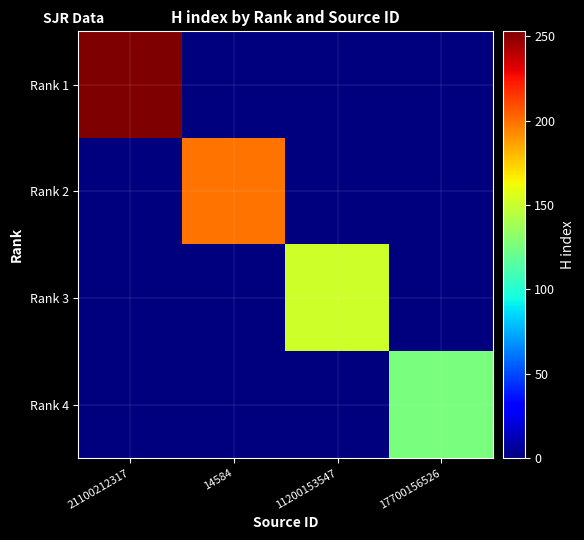

At which category is the sum across all series the highest?

21100212317